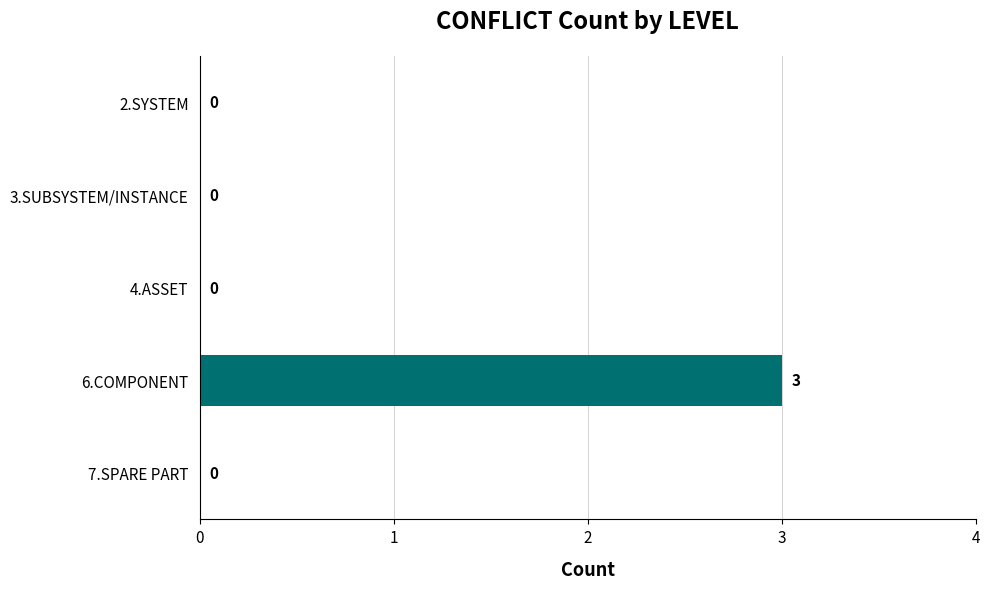

What is the sum of the values at 2.SYSTEM and 6.COMPONENT?

3